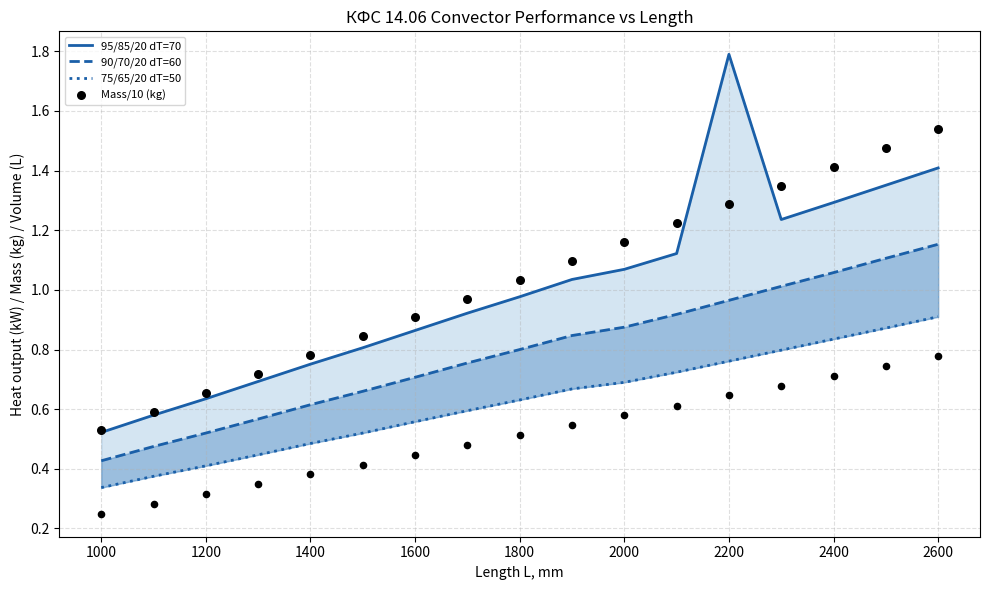

At how many categories does at least one series exceed 1?

9